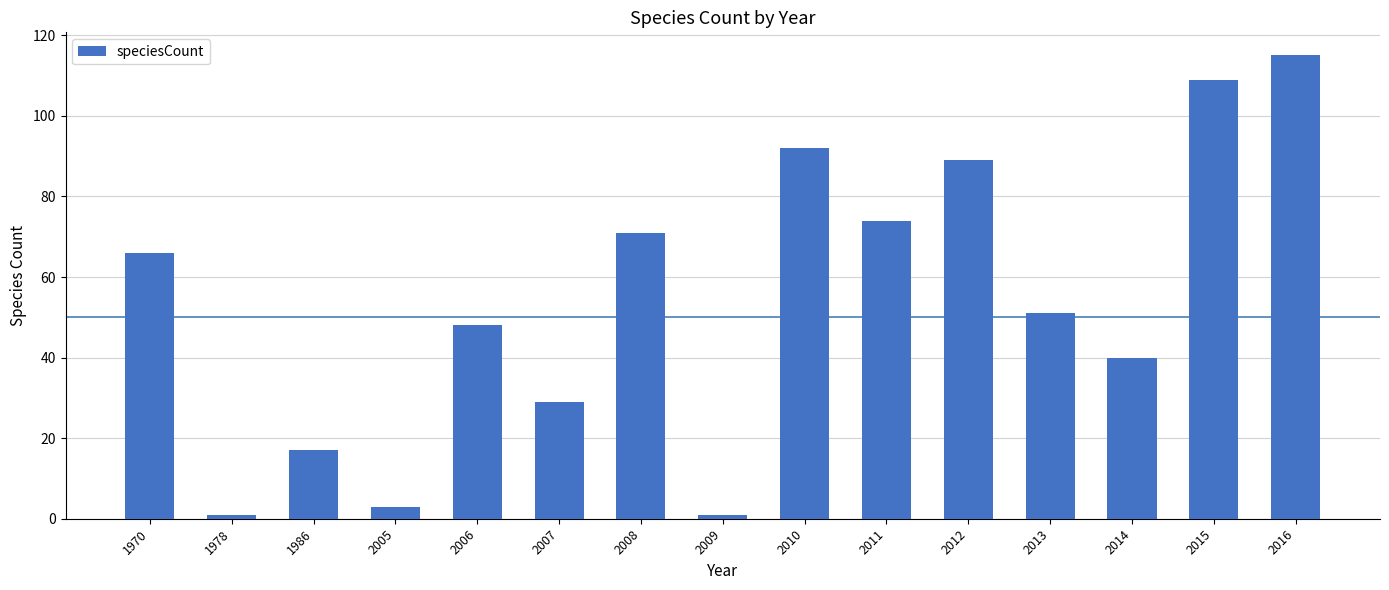

Between 1986 and 2005, which is larger?

1986